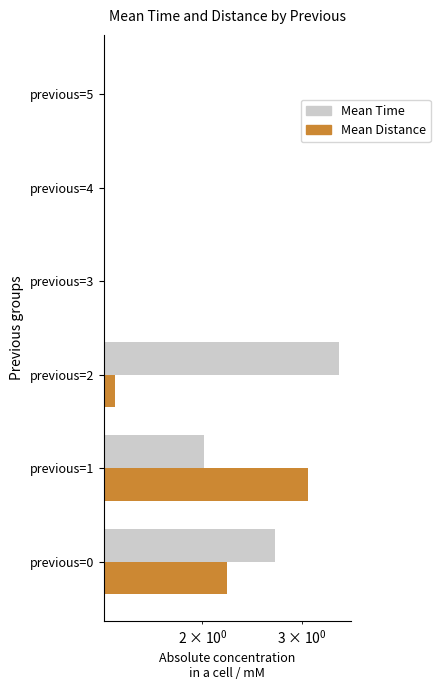

What is the value of the Mean Time bar at the 1st from the left?

2.7